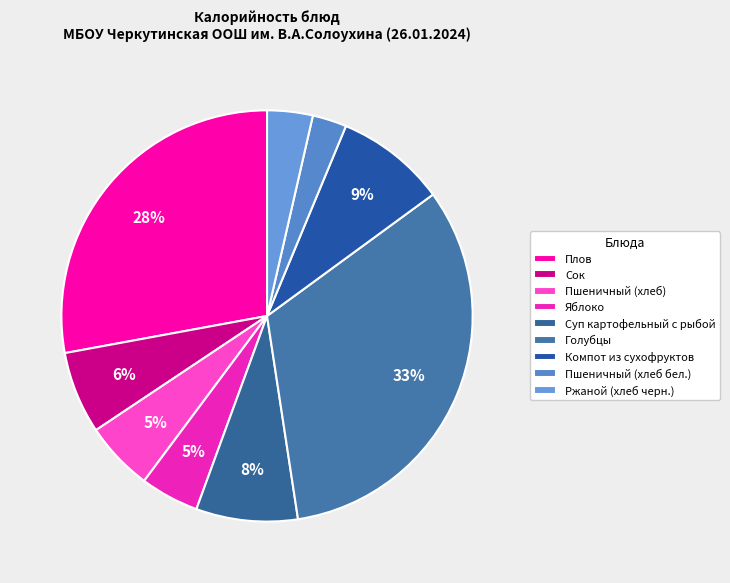

Which category has the biggest portion of the pie?

Голубцы